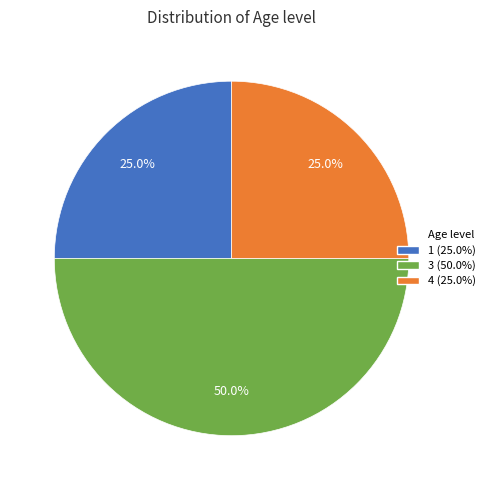

How many segments does this pie chart have?

3